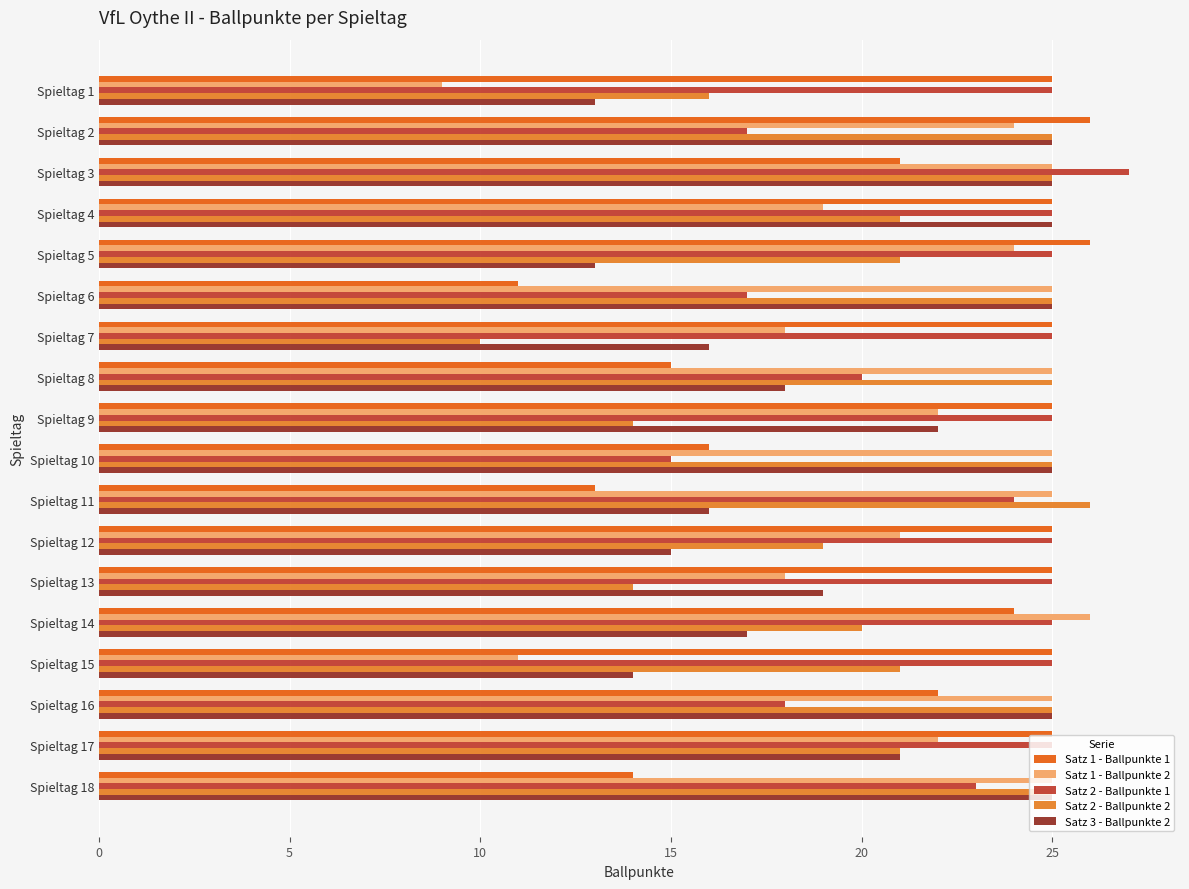

What is the difference between the highest and lowest values at Spieltag 1?

16